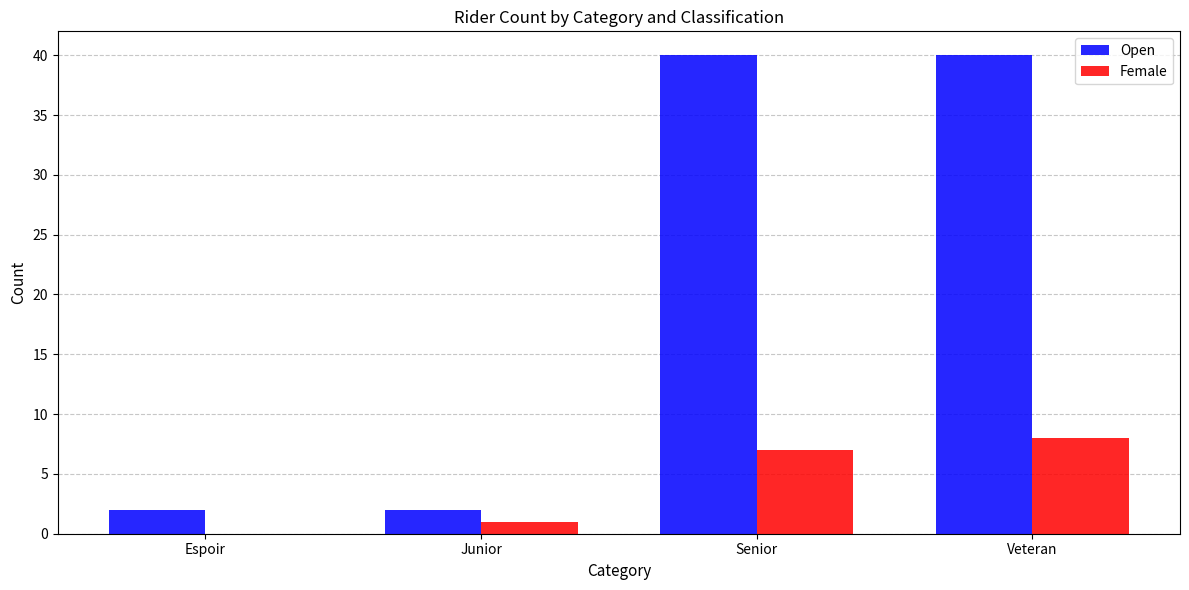

Reading left to right, list all the values displayed in this chart.

Open: 2	2	40	40
Female: 0	1	7	8